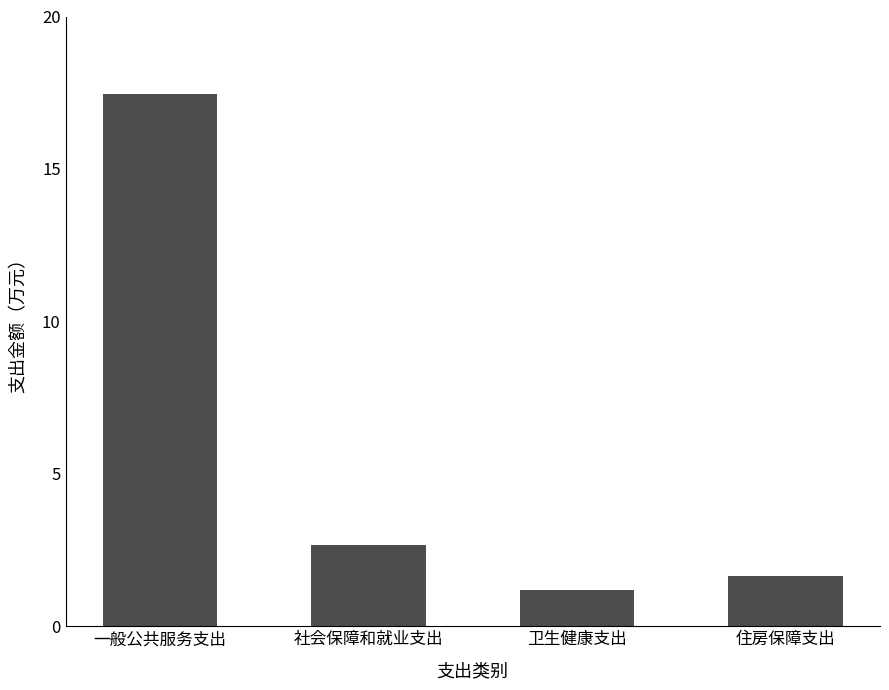

What is the average value?

5.7